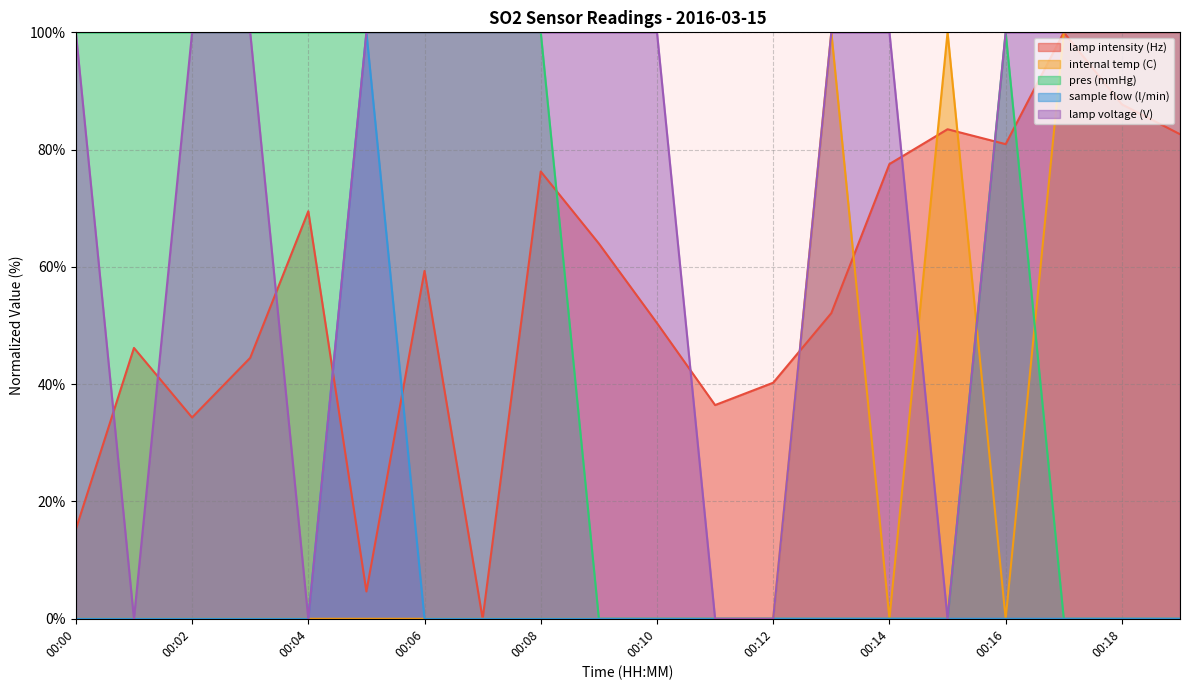

How many series are shown in this chart?

5